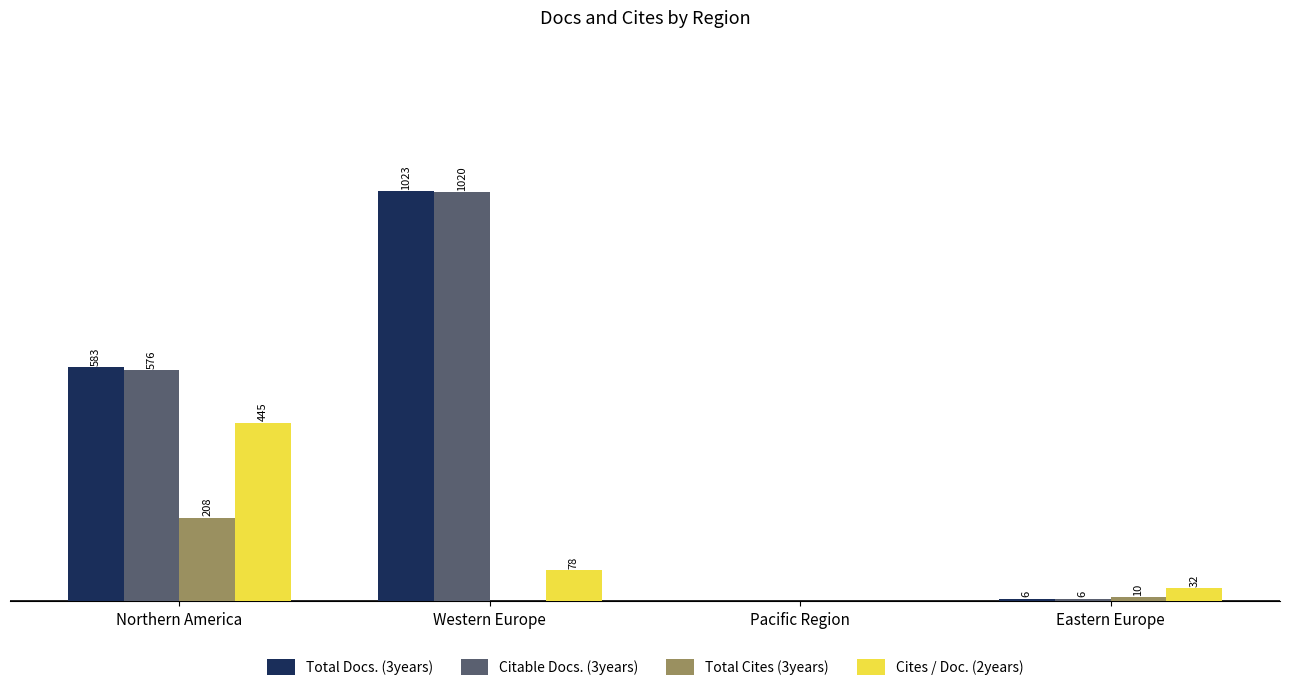

Which series changed the most between Northern America and Western Europe?

Citable Docs. (3years)